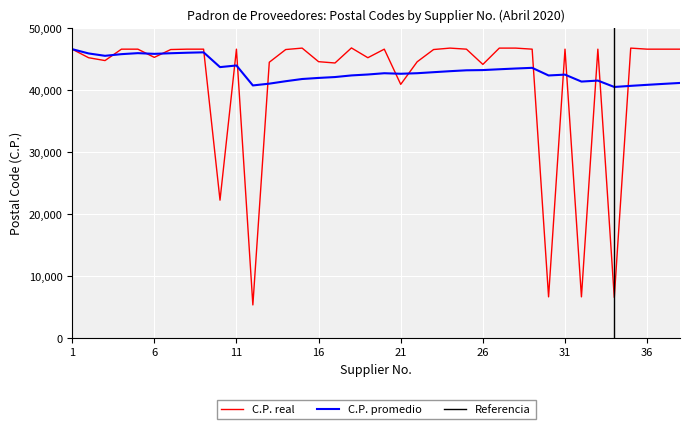

Reading right to left, transcribe all the data shown in this chart.

46560	46560	46560	46730	6500	46560	6600	46560	6600	46560	46730	46730	44100	46560	46730	46500	44520	40880	46560	45179	46760	44330	44540	46730	46500	44450	5300	46560	22200	46560	46560	46500	45235	46560	46560	44720	45180	46560